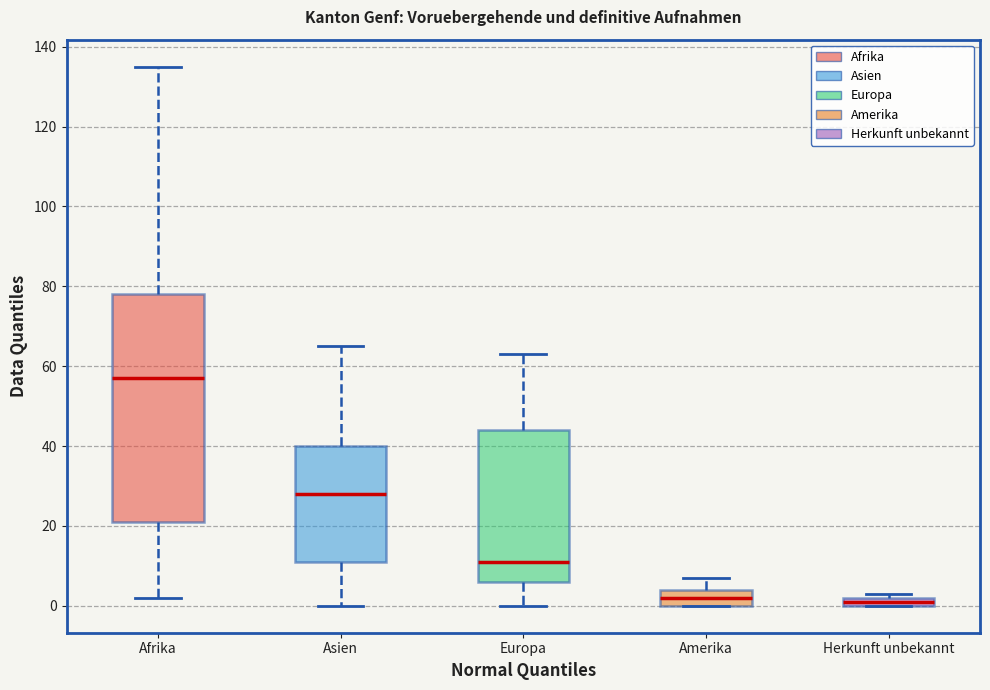

Which box's median line is the highest?

Afrika